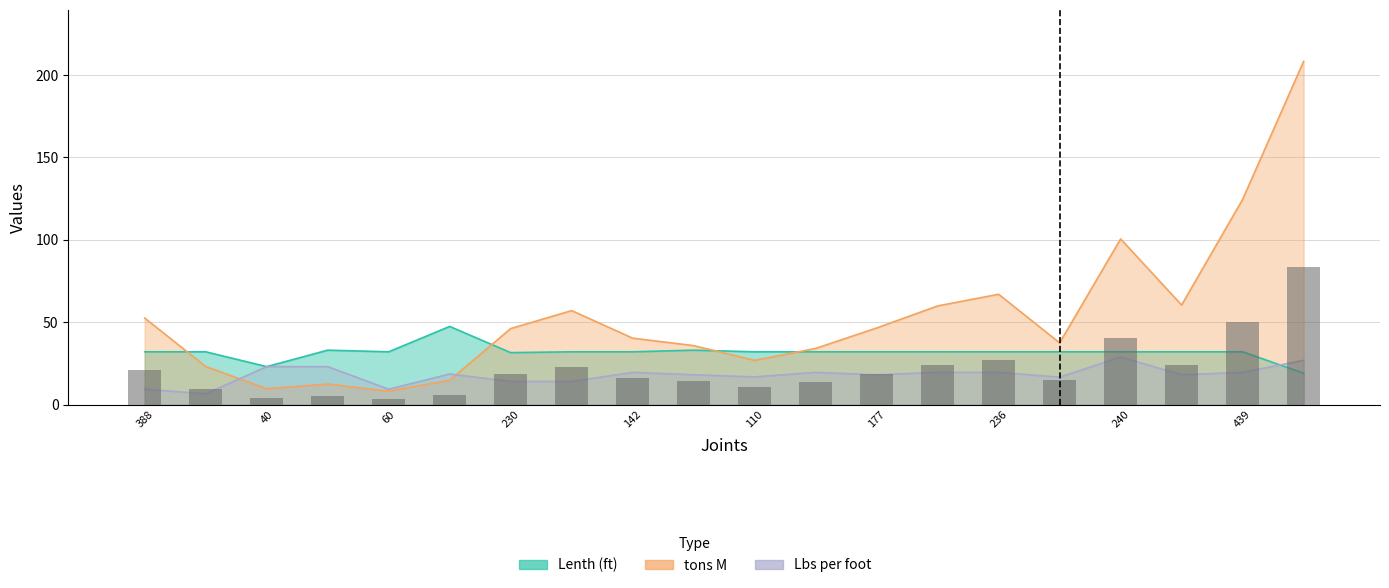

How many groups of bars are there?

20